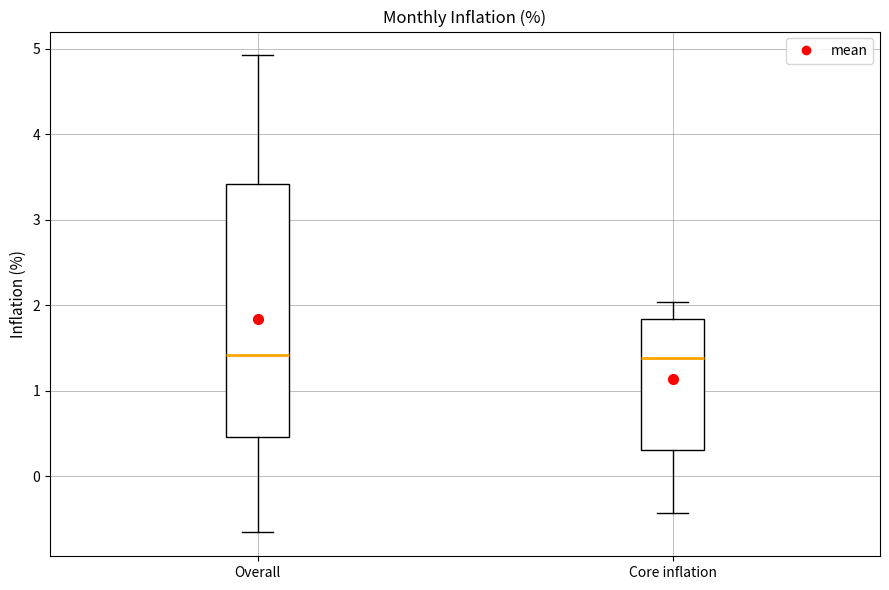

Reading left to right, transcribe this box plot: for each box, give where its median line is, the range the box spans, and where its two whiskers end, as read against the y-axis. The values are not printed on the chart, so give them approximately, as read against the axis.

Overall: median 1.4, box 0.5 to 3.4, whiskers -0.7 to 4.9
Core inflation: median 1.4, box 0.3 to 1.8, whiskers -0.4 to 2.0